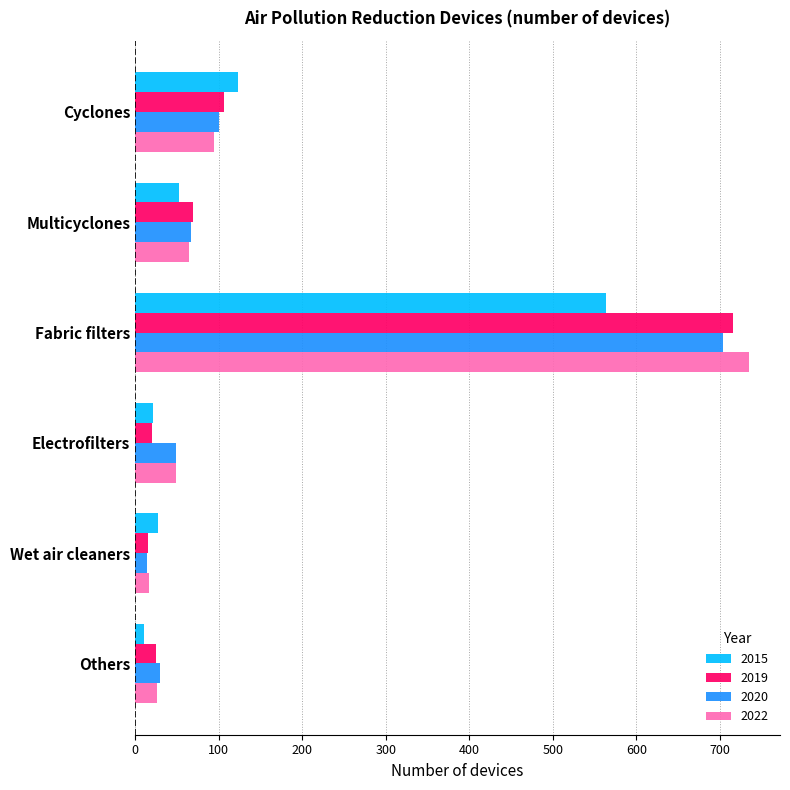

What is the total value across all series at Electrofilters?

139